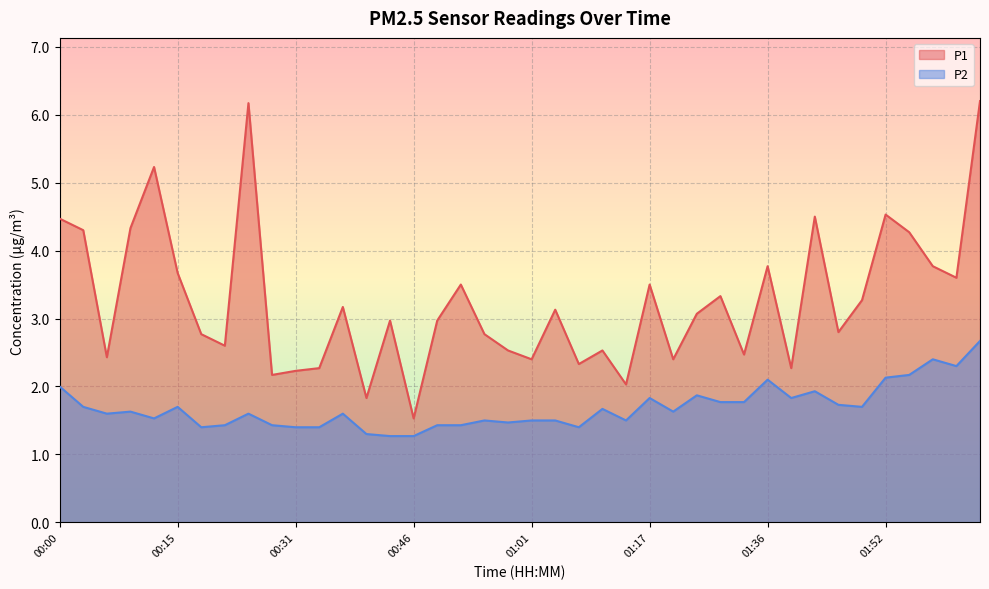

At which label does P1 first exceed 3?

00:00